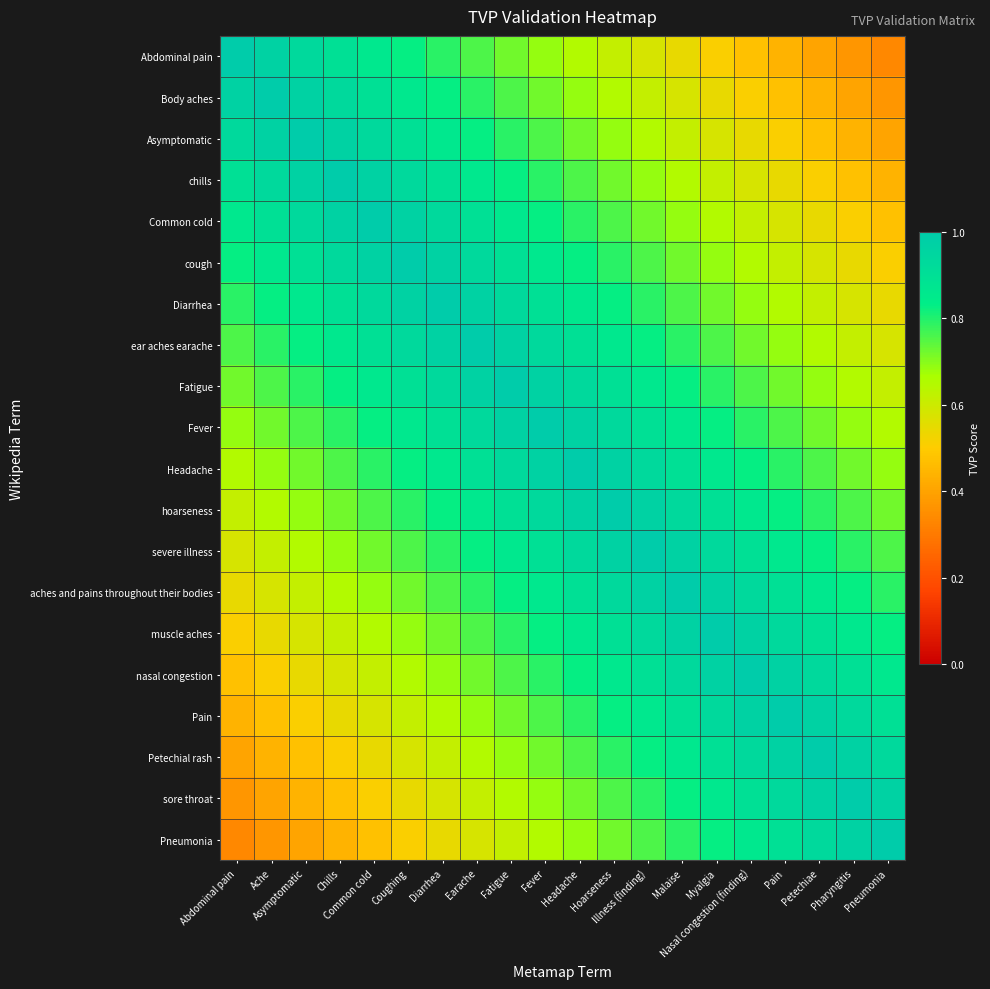

Which series changed the most between Abdominal pain and Nasal congestion (finding)?

Abdominal pain